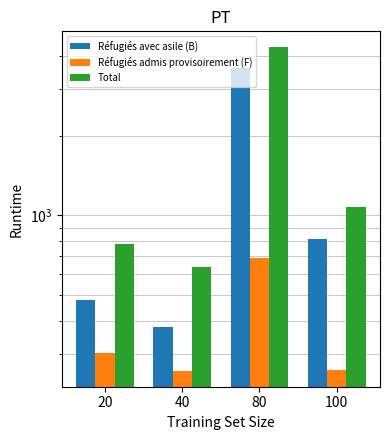

Read the Total value at 80.

4295